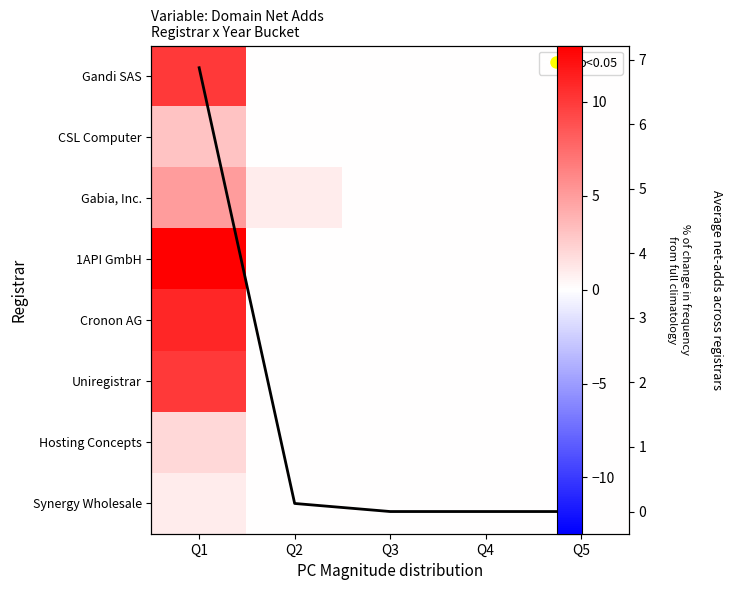

At which category is the sum across all series the highest?

Q1